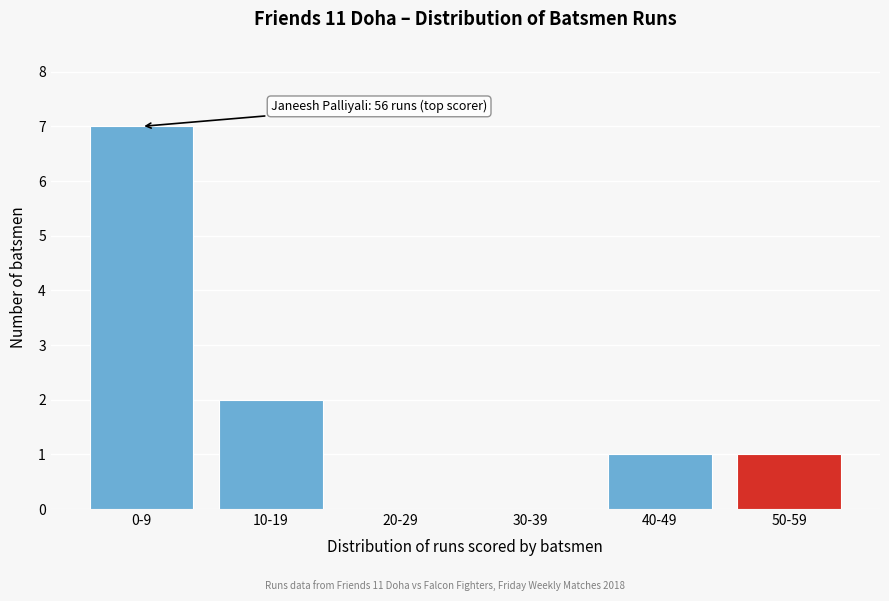

Reading right to left, transcribe all the data shown in this chart.

50-59=1	40-49=1	30-39=0	20-29=0	10-19=2	0-9=7